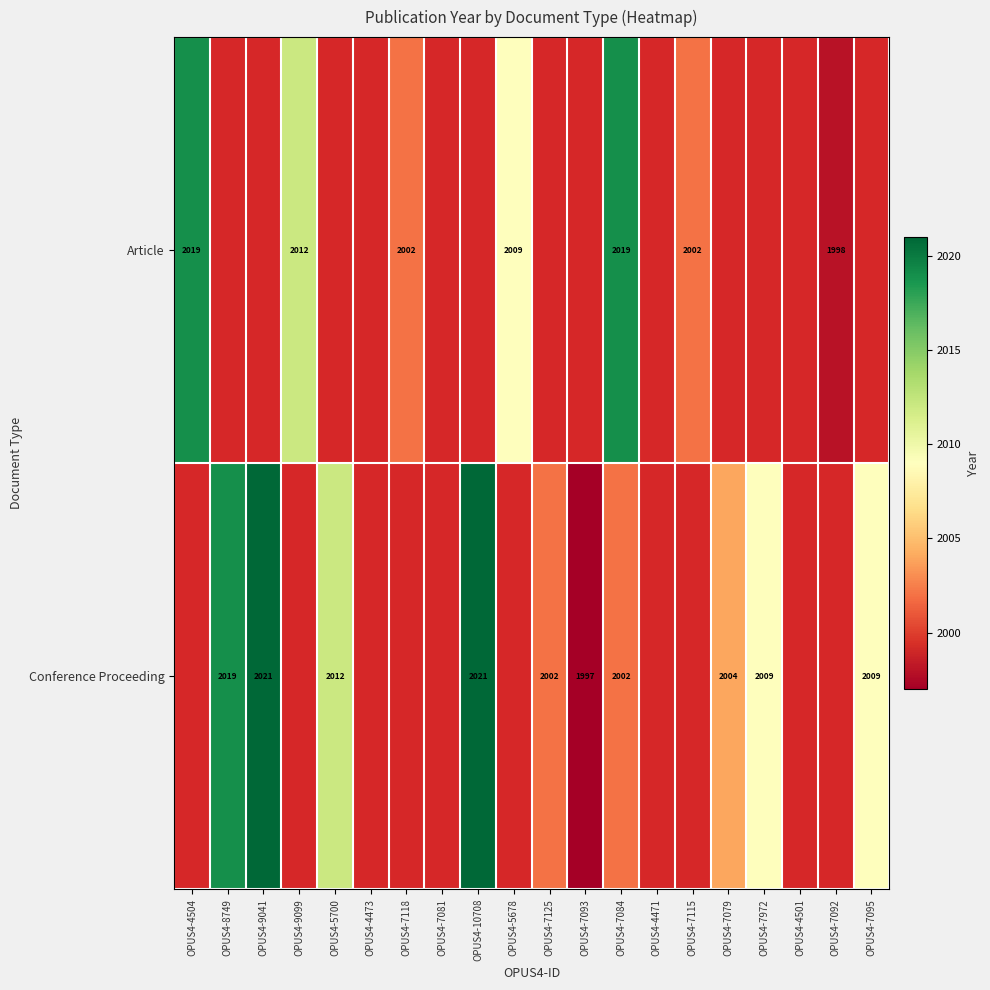

Is it true that Conference Proceeding equals 1183 at OPUS4-8749?

False